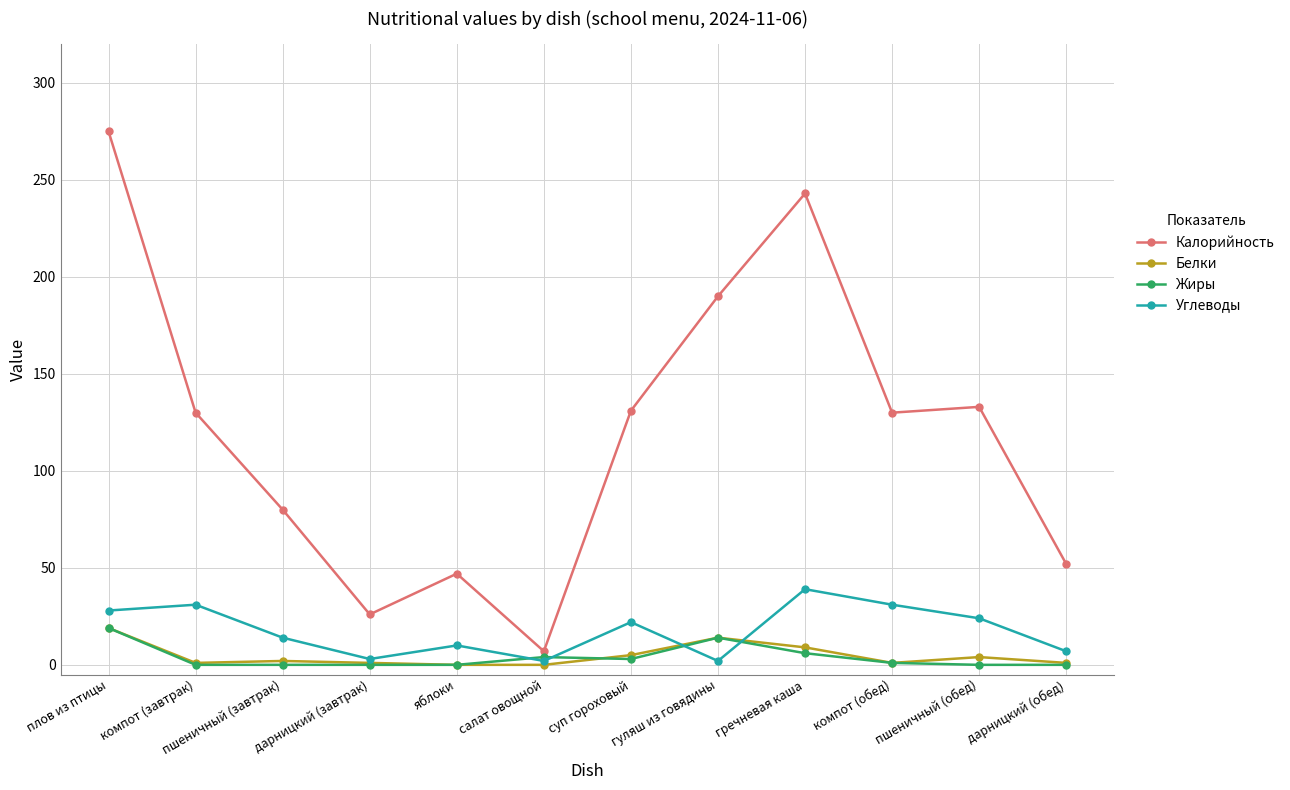

At which category is the sum across all series the highest?

плов из птицы